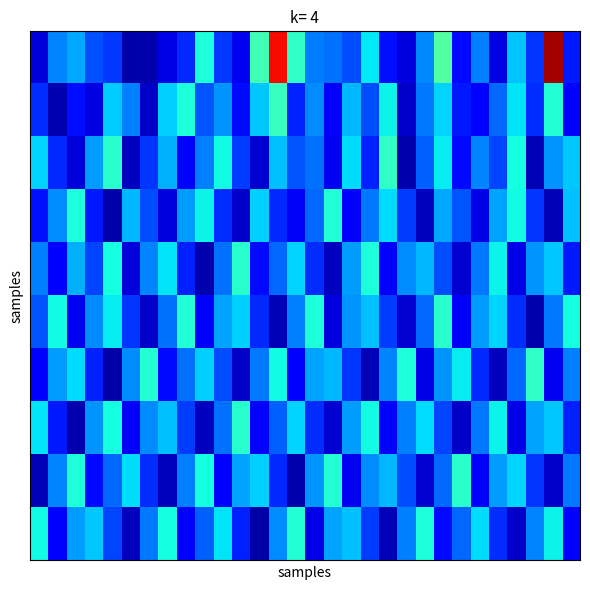

How many data points does each series have?

30